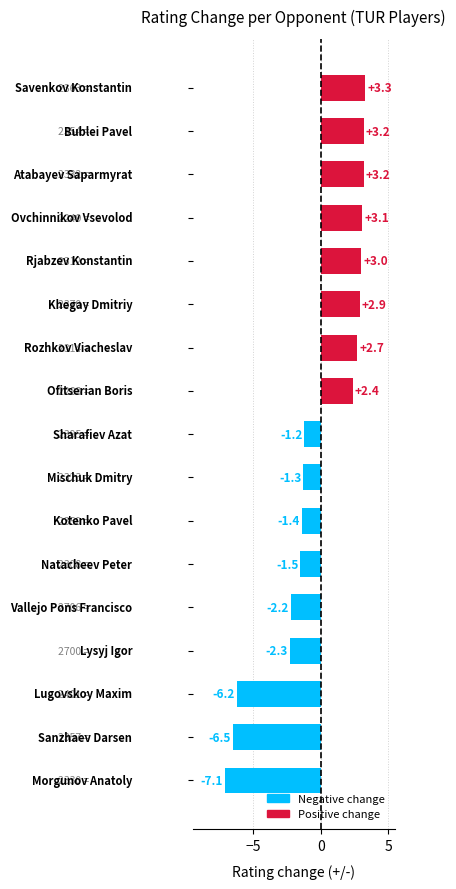

What is the average value?

-0.3